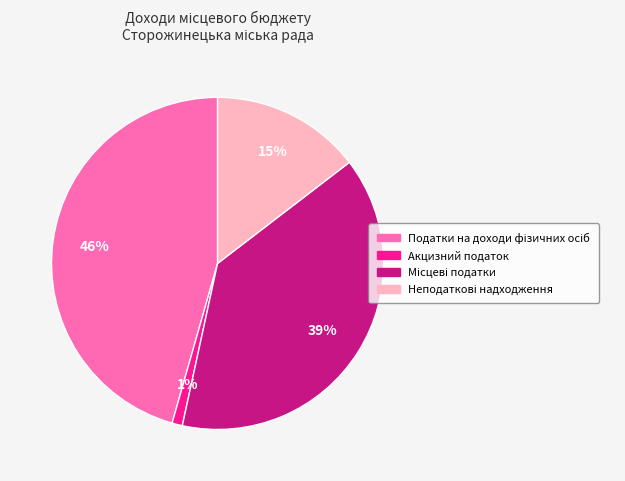

To the nearest percent, what portion does Акцизний податок represent?

1%